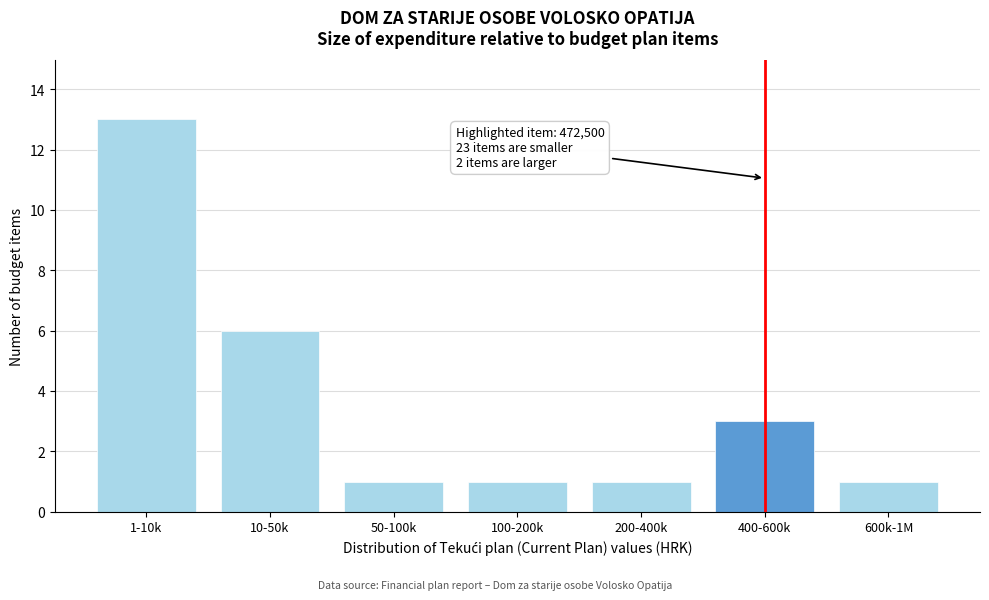

Reading left to right, list all the values displayed in this chart.

13	6	1	1	1	3	1